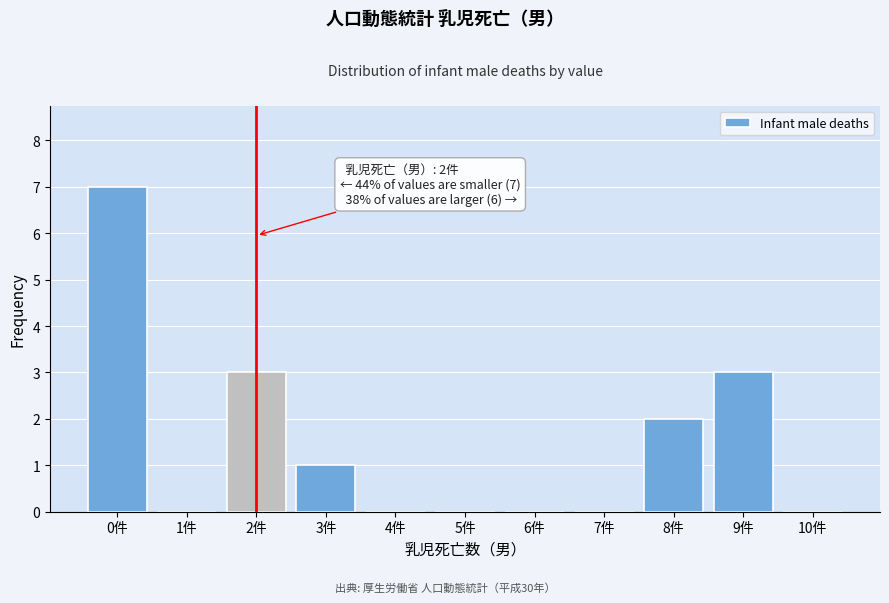

Which range on the x-axis has the tallest bar?

-0.5 to 0.5